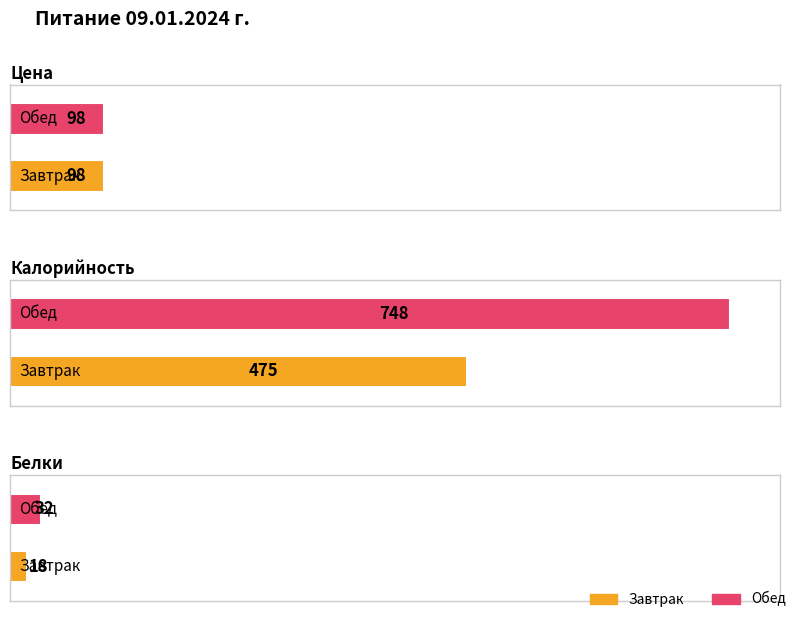

What is the sum of all Белки values?

50